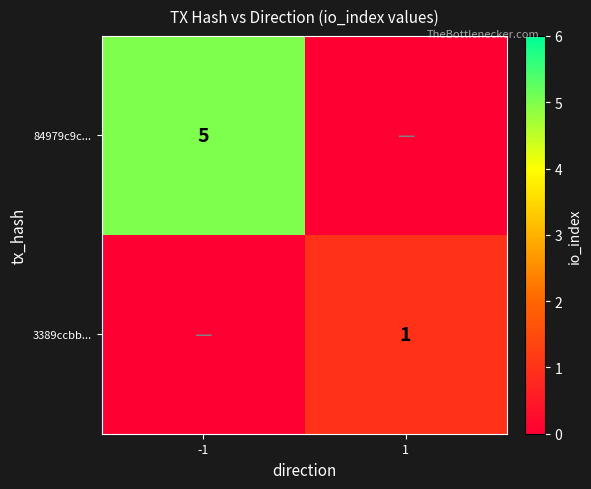

Is it true that 84979c9c... equals 9 at -1?

False